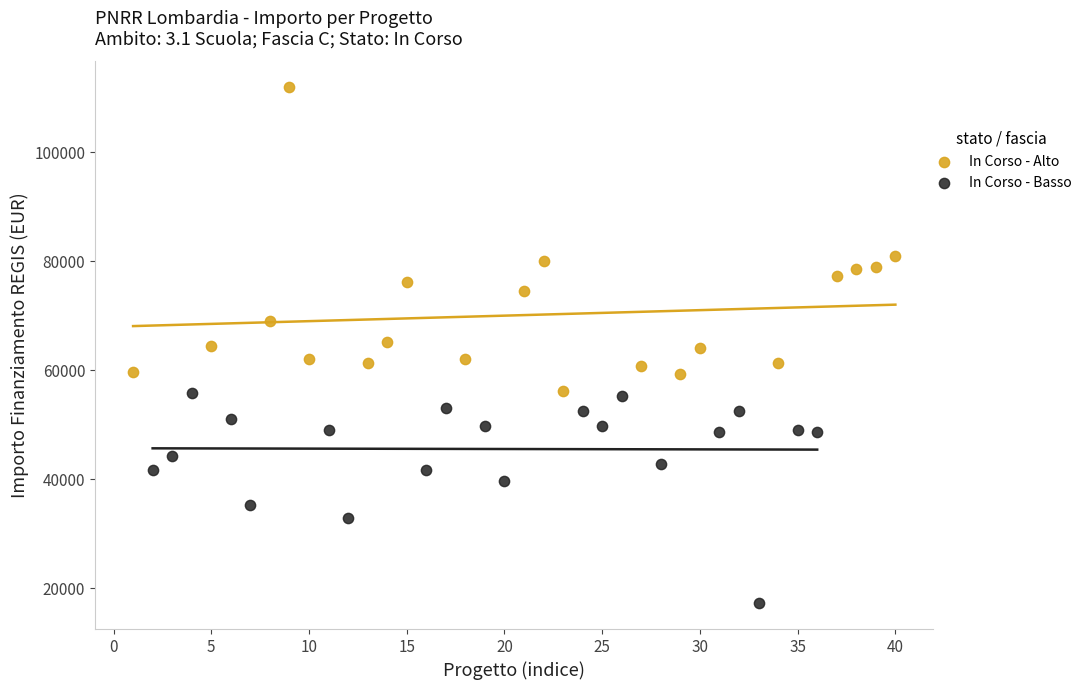

Which series has the largest Y range (max minus min)?

In Corso - Alto